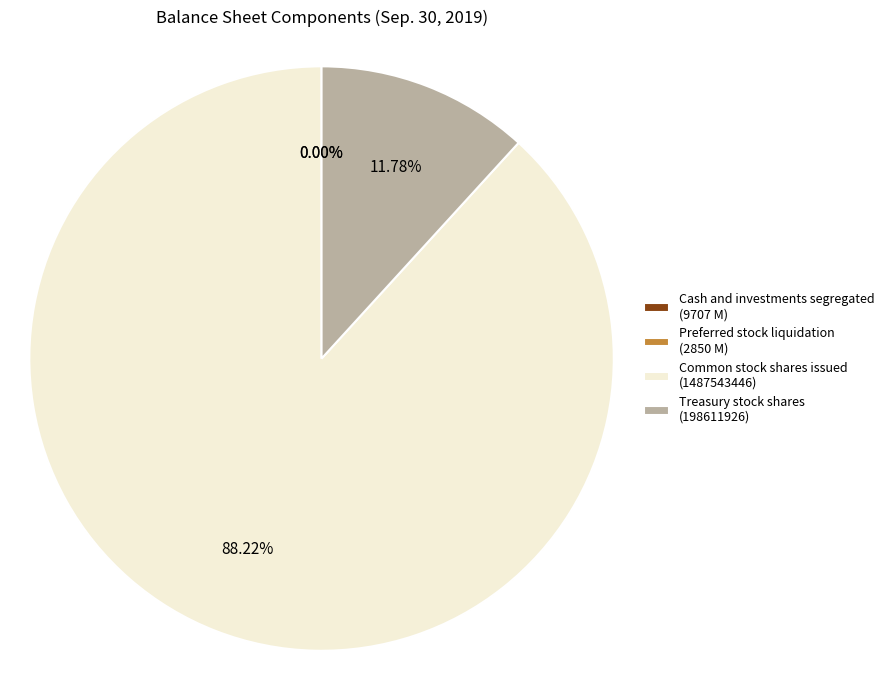

Which category has the biggest portion of the pie?

Common stock shares issued